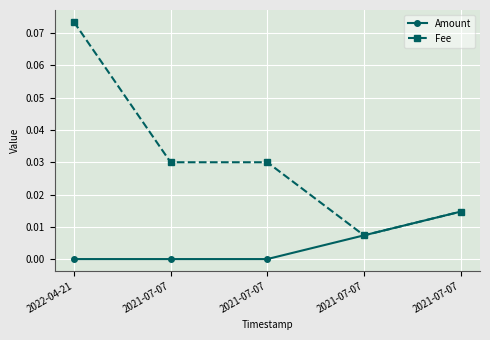

What is the greatest value displayed?

0.1